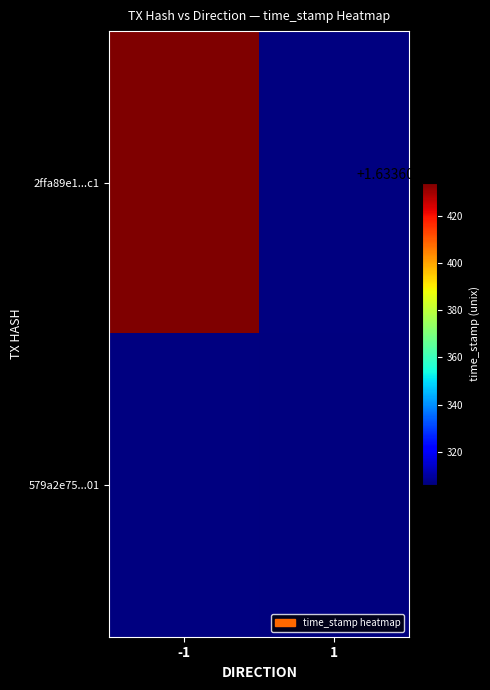

Rank the series at time_stamp from lowest to highest value.

579a2e7597206c1c611249c3ed43c7741053901, 2ffa89e1ce8bd28c30aff897aacc9423dca72c1